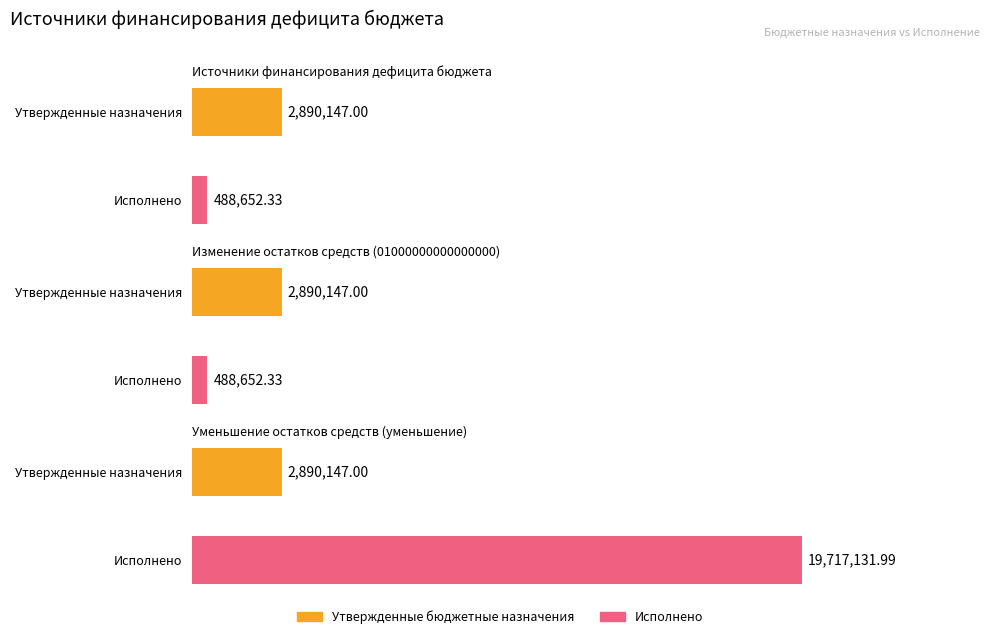

Is the value of Исполнено at Изменение остатков средств (01000000000000000) greater than the value of Утвержденные бюджетные назначения at Источники финансирования дефицита бюджета?

No